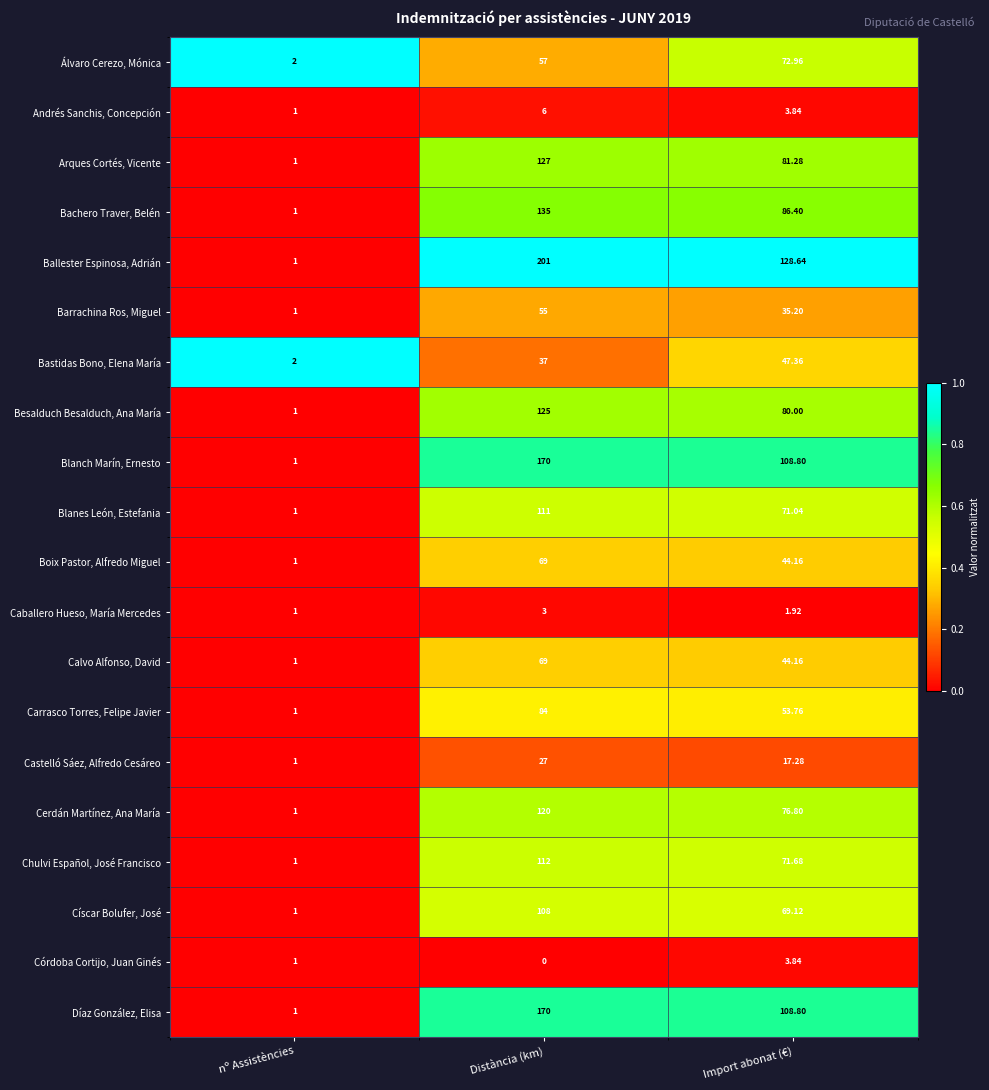

Between nº Assistències and Import abonat (€), which series saw the biggest shift?

Ballester Espinosa, Adrián